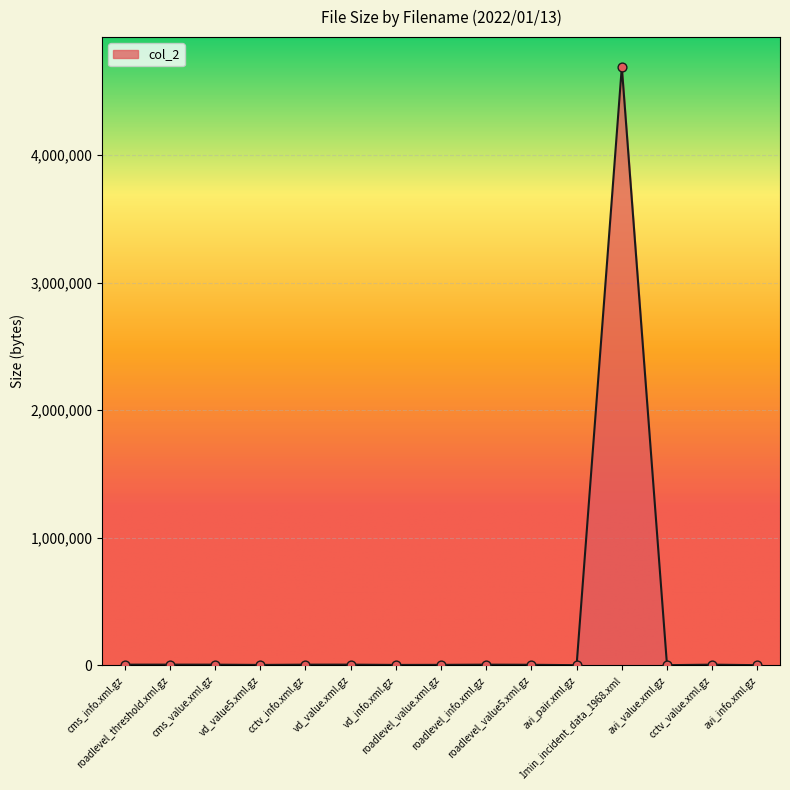

Approximately how many times larger is the value at cctv_value.xml.gz compared to cms_value.xml.gz?

1.0